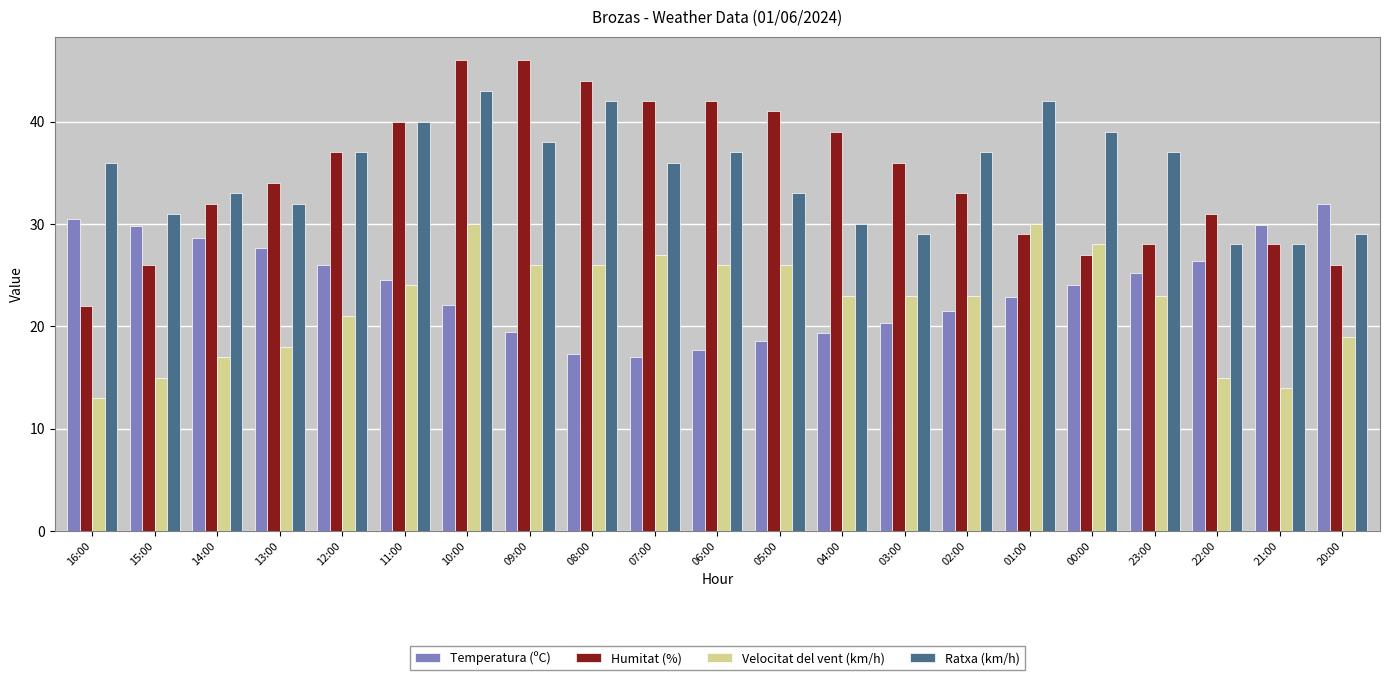

Is the value of Temperatura (ºC) at 06:00 greater than the value of Ratxa (km/h) at 05:00?

No